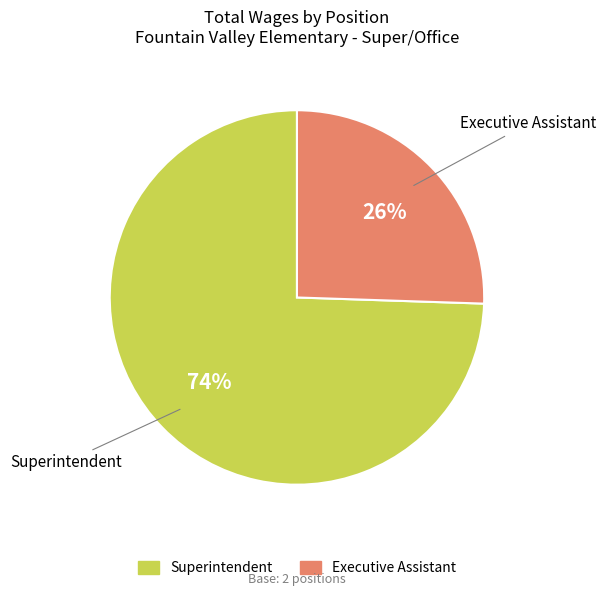

To the nearest percent, what percentage of the pie is Superintendent?

74%